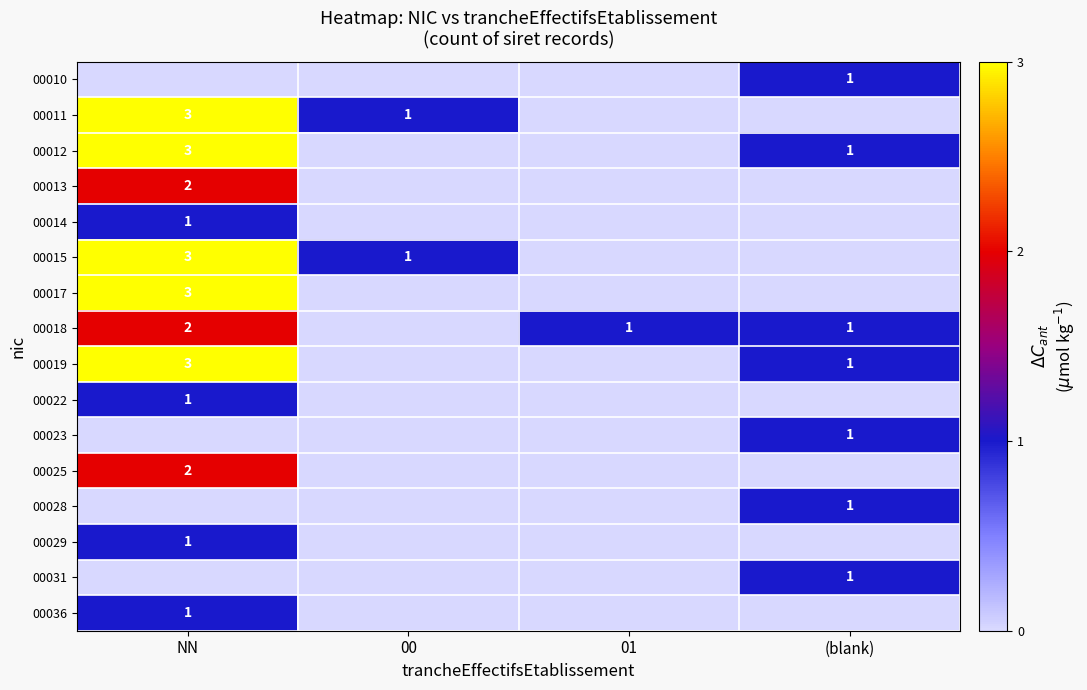

The 00014 series shows 2 at NN. True or false?

False